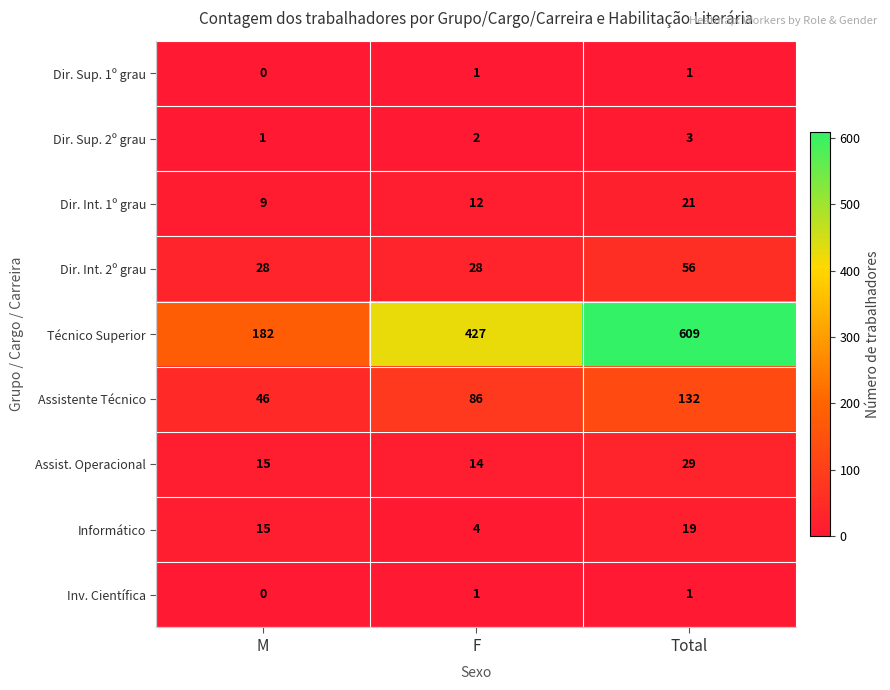

How many values in the Dir. Sup. 2º grau series are below 2?

1